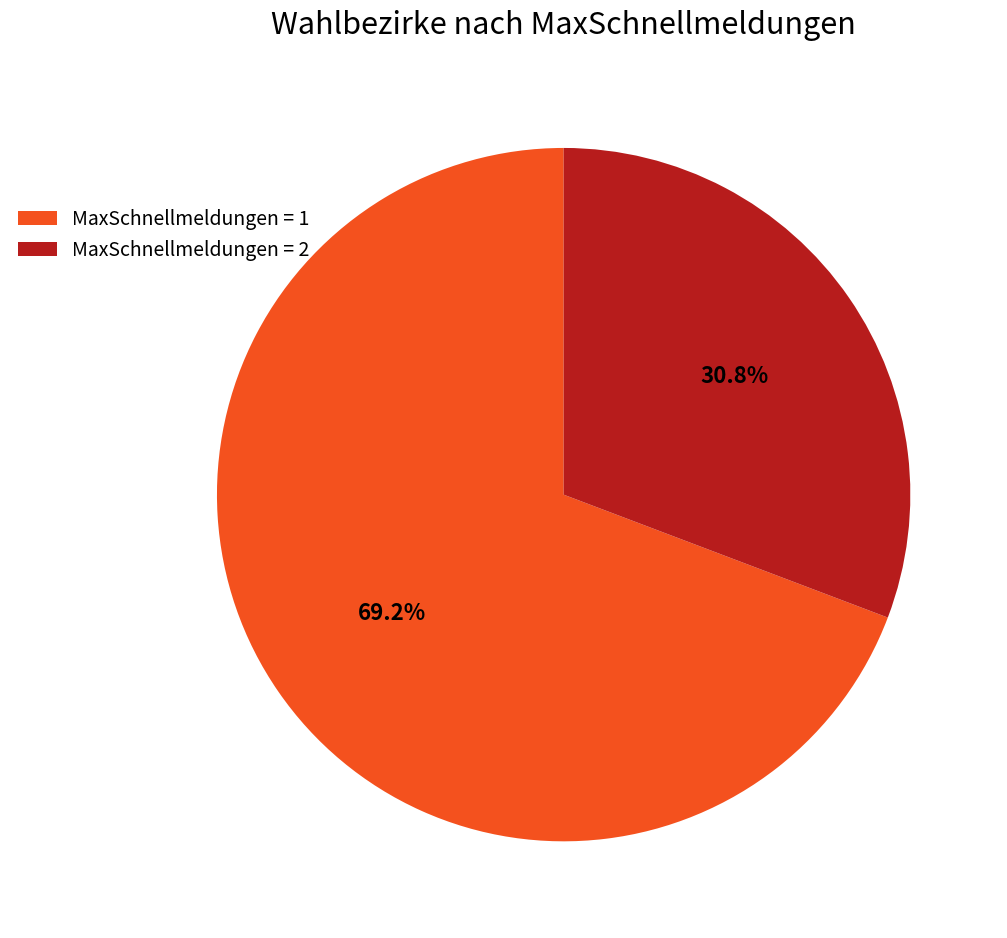

Which category has the smallest portion of the pie?

MaxSchnellmeldungen = 2